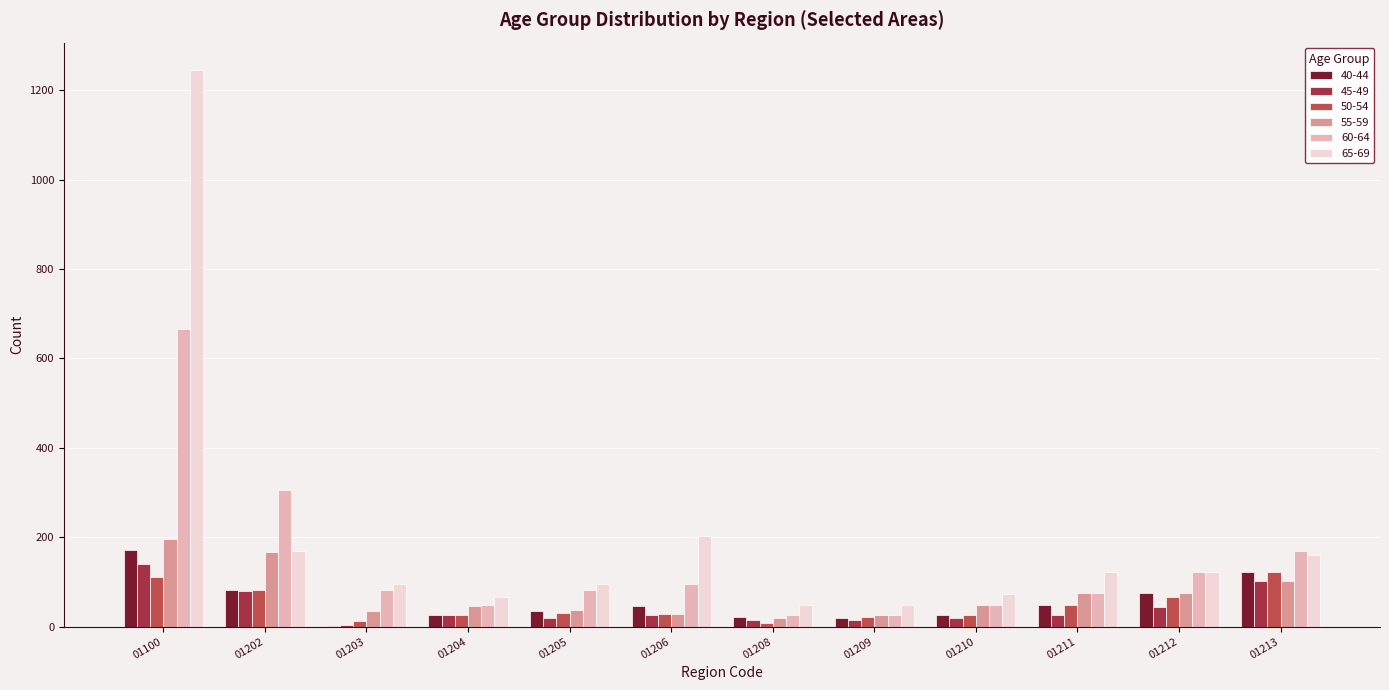

Which series has the widest spread of values?

65-69